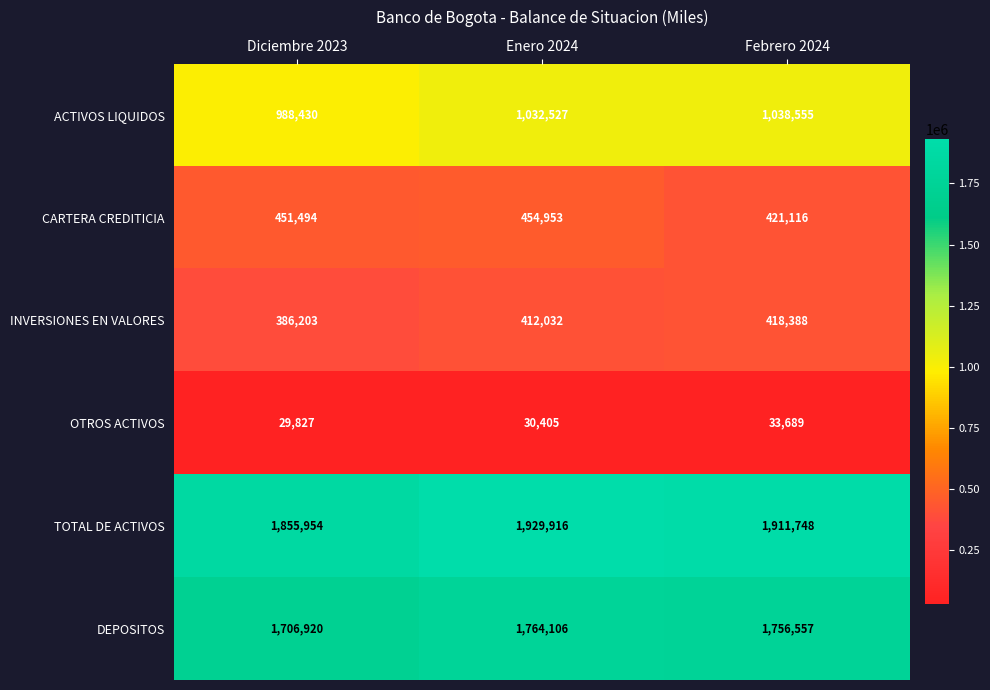

Reading left to right, transcribe all the data shown in this chart.

ACTIVOS LIQUIDOS: Diciembre 2023=988430	Enero 2024=1032527	Febrero 2024=1038555
CARTERA CREDITICIA: Diciembre 2023=451494	Enero 2024=454953	Febrero 2024=421116
INVERSIONES EN VALORES: Diciembre 2023=386203	Enero 2024=412032	Febrero 2024=418388
OTROS ACTIVOS: Diciembre 2023=29827	Enero 2024=30405	Febrero 2024=33689
TOTAL DE ACTIVOS: Diciembre 2023=1855954	Enero 2024=1929916	Febrero 2024=1911748
DEPOSITOS: Diciembre 2023=1706920	Enero 2024=1764106	Febrero 2024=1756557